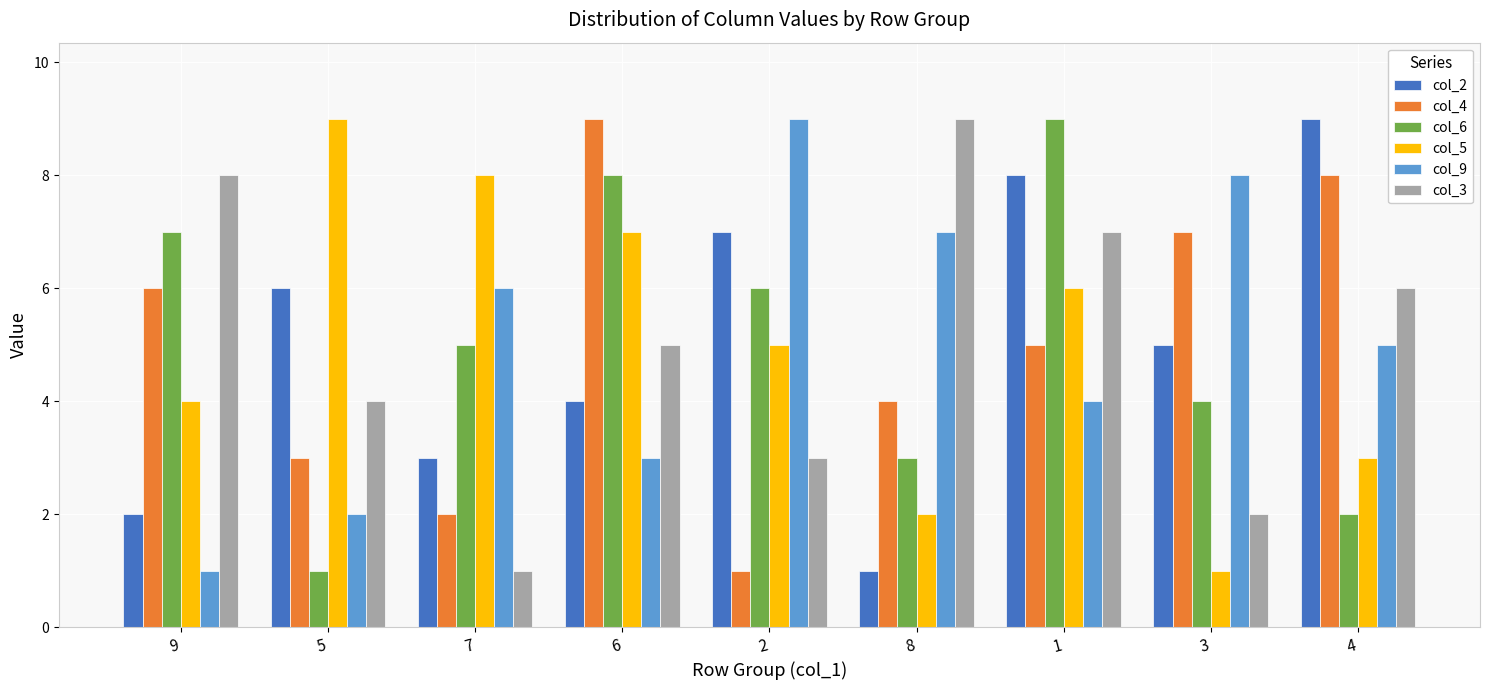

What is the difference between the maximum and minimum values in the col_9 series?

8